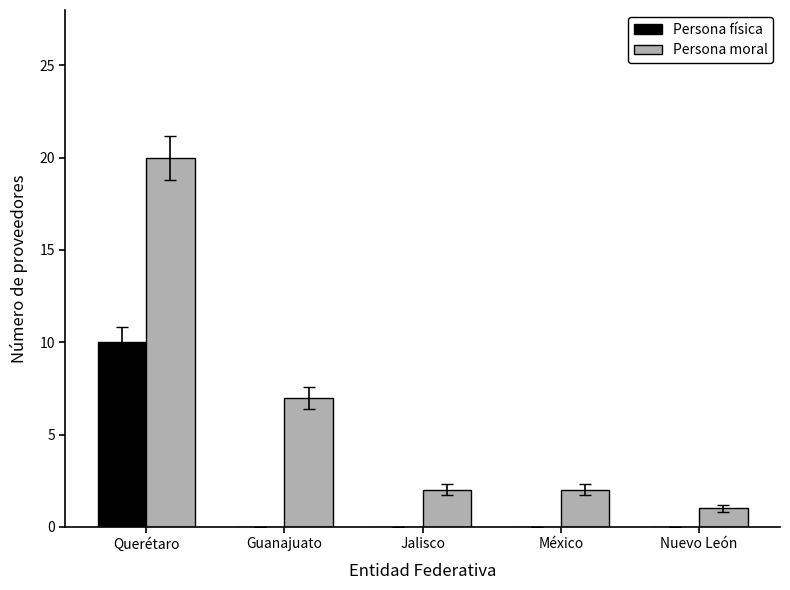

Which category has the highest value in the Persona física series?

Querétaro